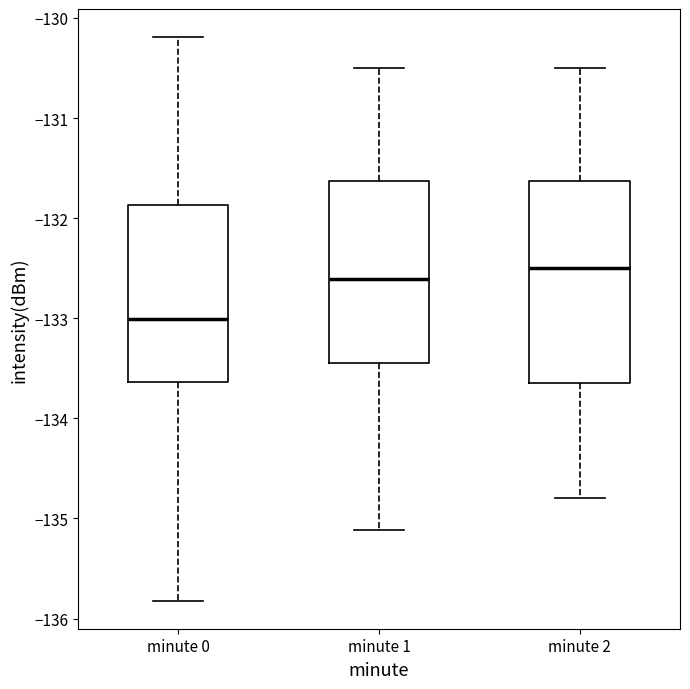

Reading left to right, transcribe this box plot: for each box, give where its median line is, the range the box spans, and where its two whiskers end, as read against the y-axis. The values are not printed on the chart, so give them approximately, as read against the axis.

minute 0: median -133.0, box -133.6 to -131.9, whiskers -135.8 to -130.2
minute 1: median -132.6, box -133.4 to -131.6, whiskers -135.1 to -130.5
minute 2: median -132.5, box -133.6 to -131.6, whiskers -134.8 to -130.5